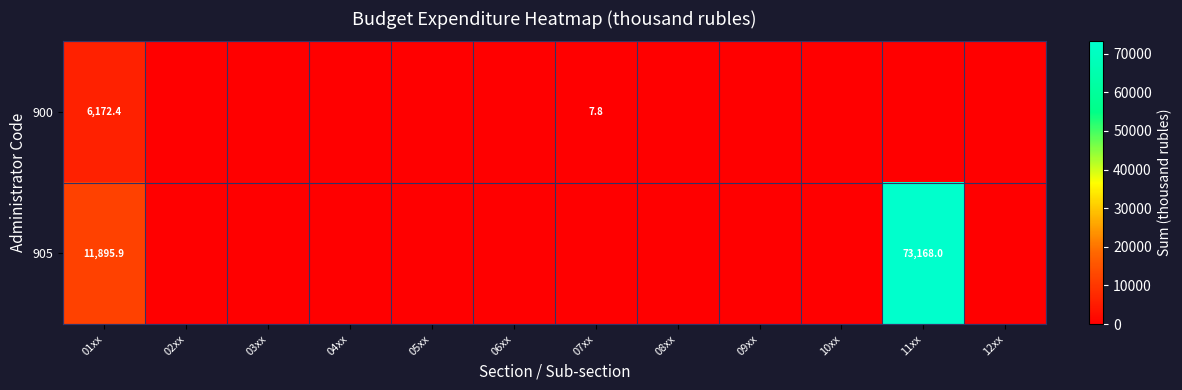

What is the difference between the highest and lowest values at 01xx?

5723.5